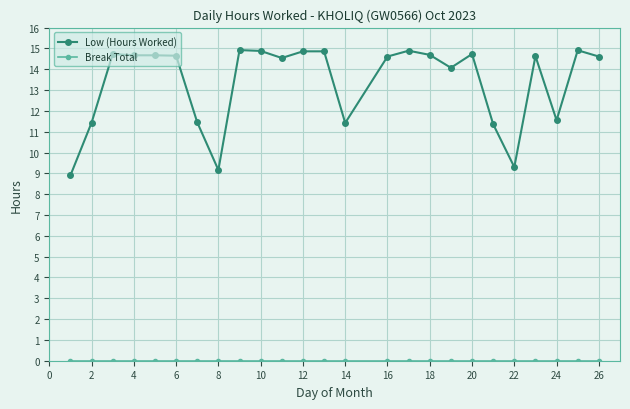

What is the value of the Low (Hours Worked) point at the 25th from the left?

14.6